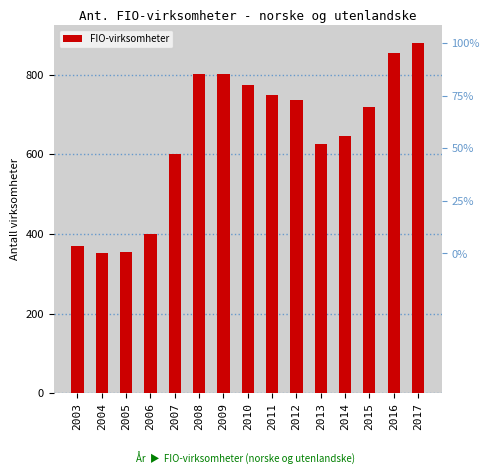

Reading left to right, list all the values displayed in this chart.

371	351	354	401	601	803	803	775	748	736	626	645	719	854	880